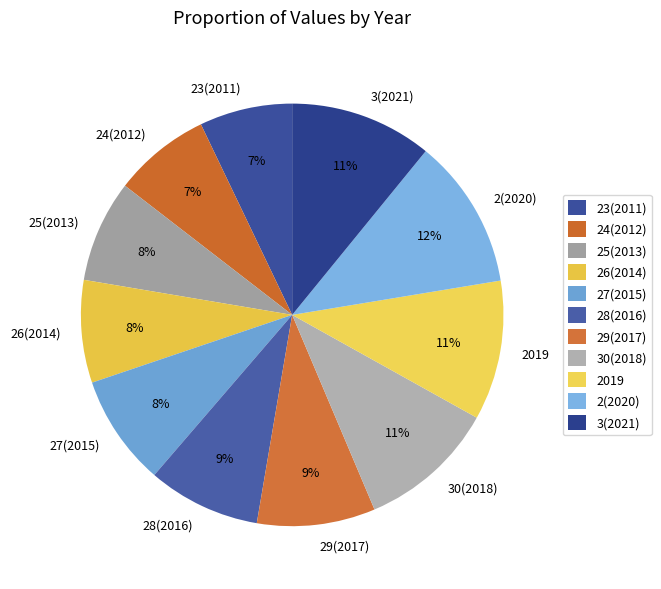

Do 23(2011) and 27(2015) together represent more than half of the pie?

No